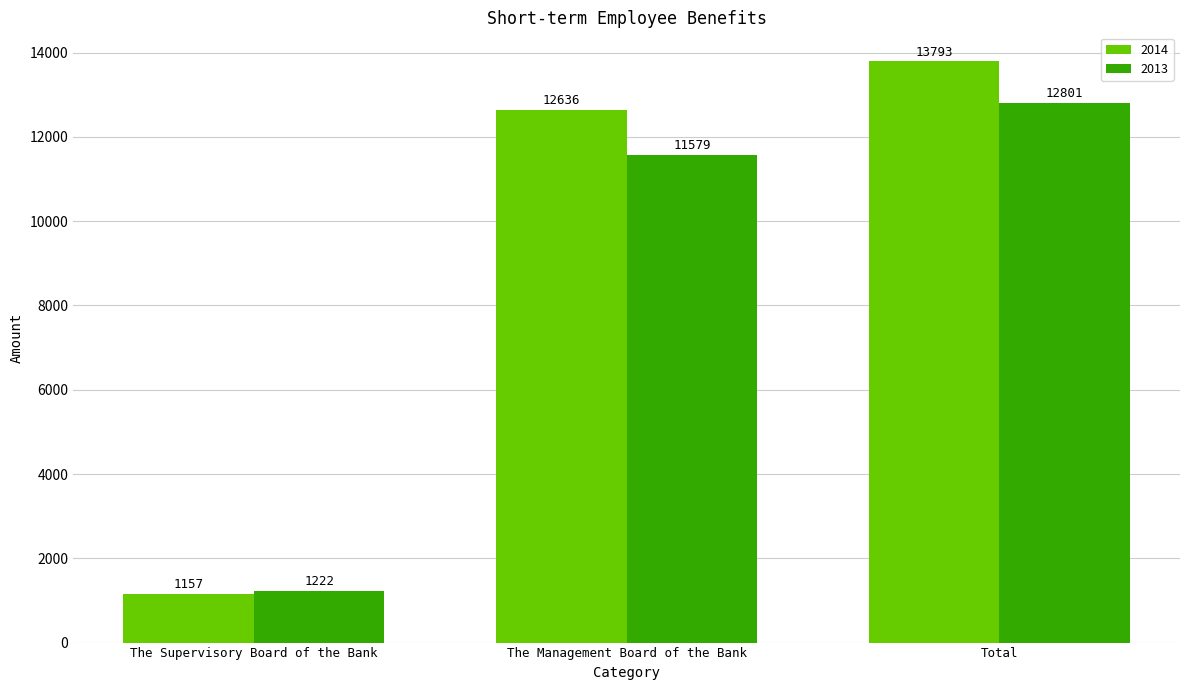

At which label is 2014 closest to 7475?

The Management Board of the Bank